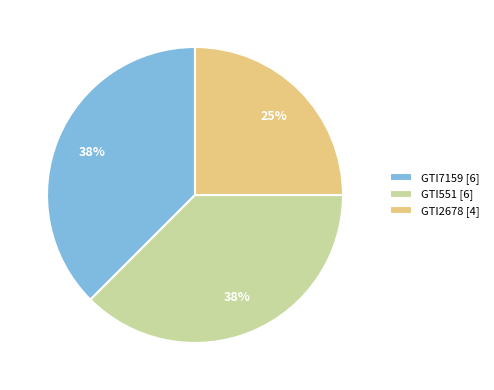

How many slices are in this pie chart?

3